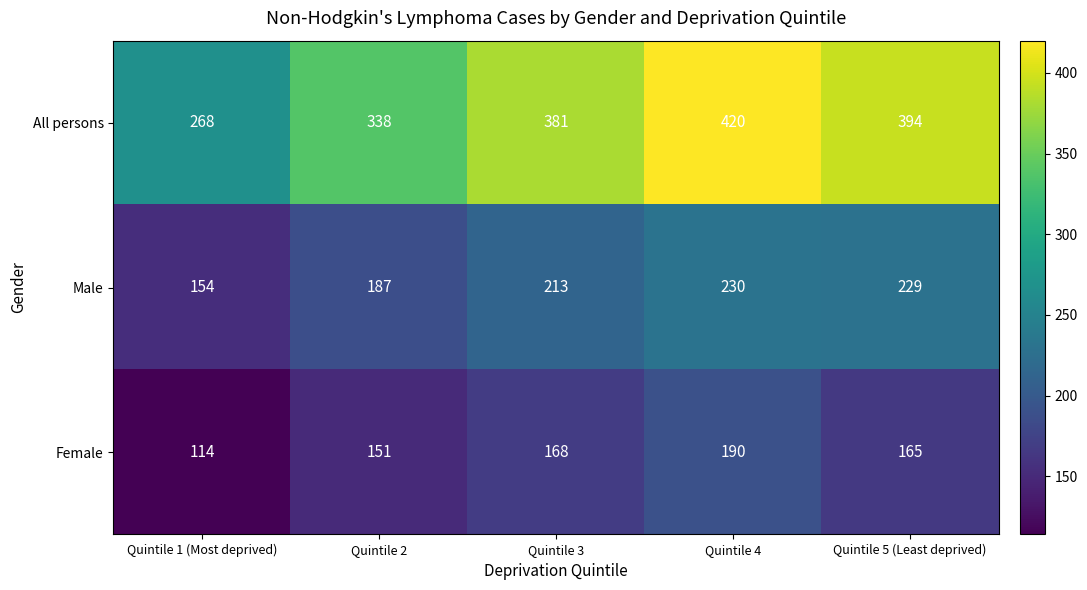

Between Quintile 2 and Quintile 3, which series saw the biggest shift?

All persons